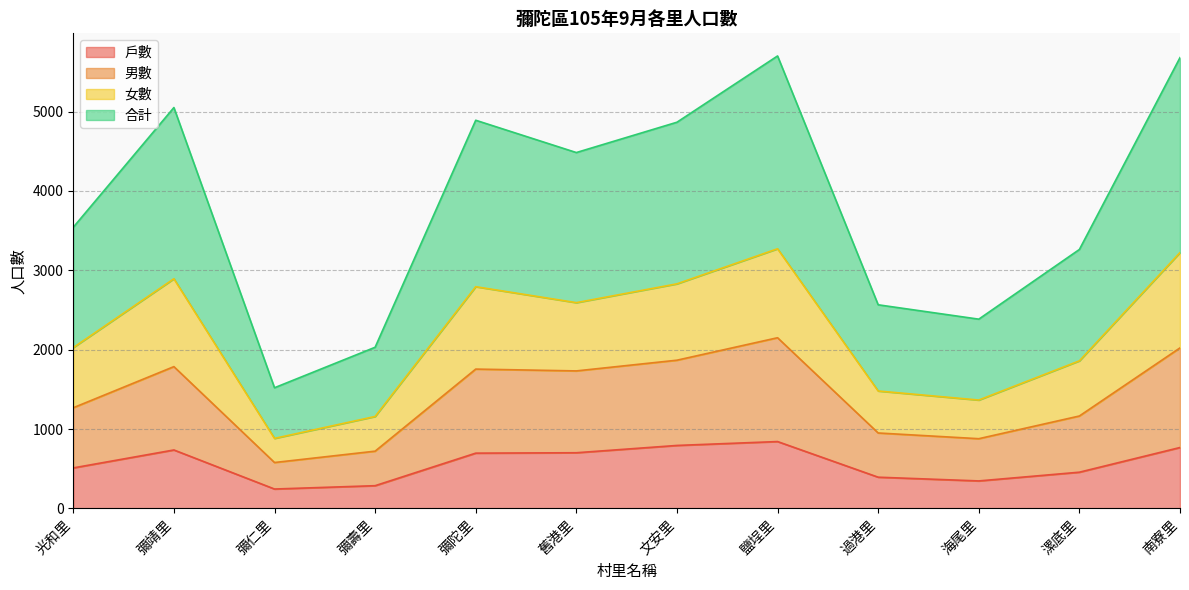

At which category does 戶數 reach its first local peak?

彌靖里